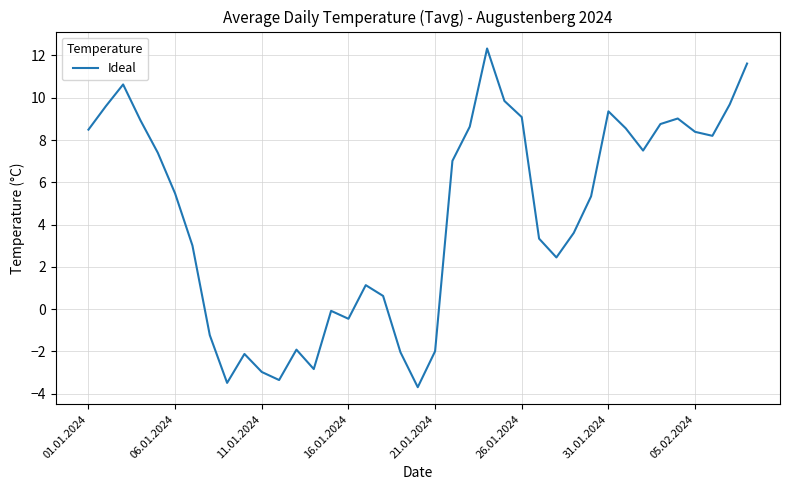

What is the minimum value shown in the chart?

-3.7